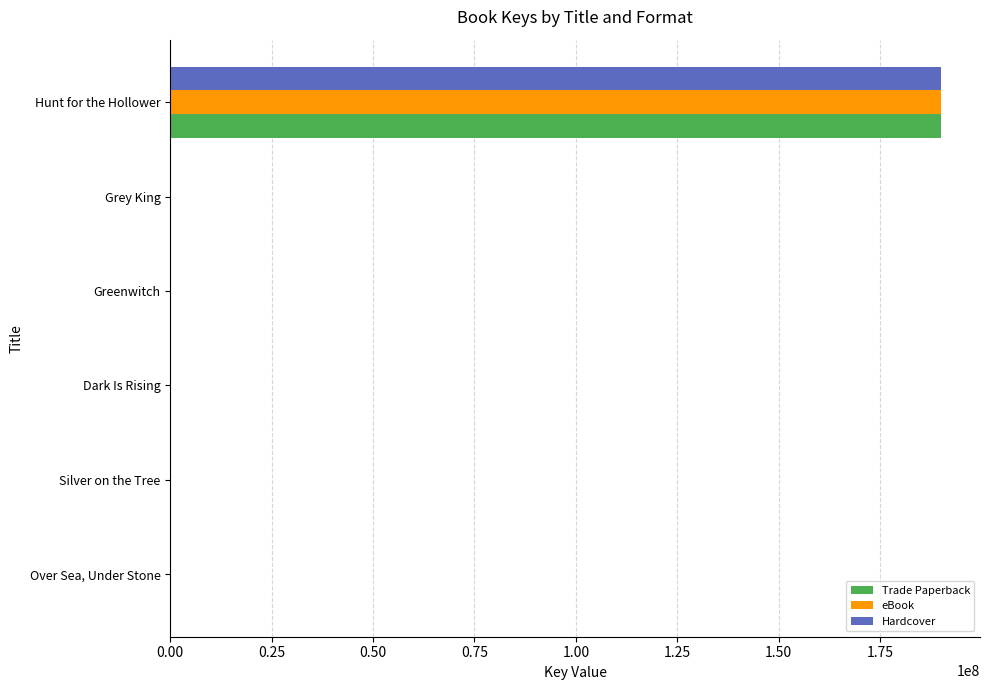

At which category is the sum across all series the highest?

Hunt for the Hollower